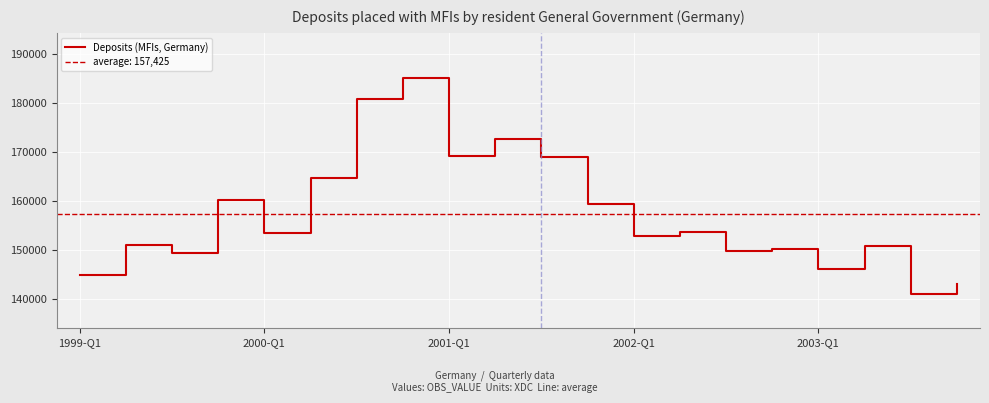

How many interior local peaks (higher than both neighbors) does the data have?

7